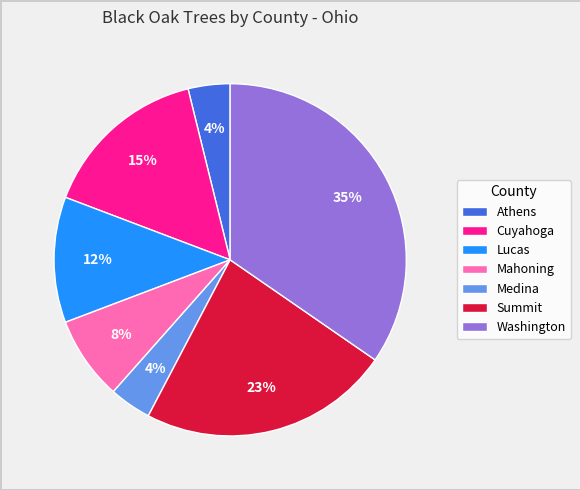

The Summit slice represents 17% of the pie. True or false?

False